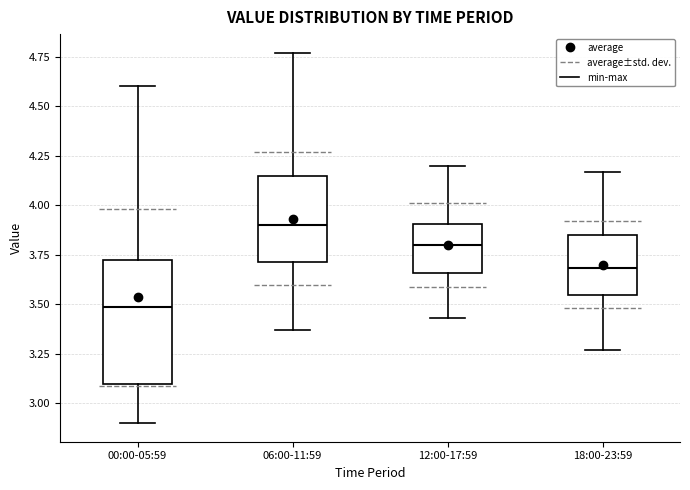

Which box has the highest median line?

06:00-11:59